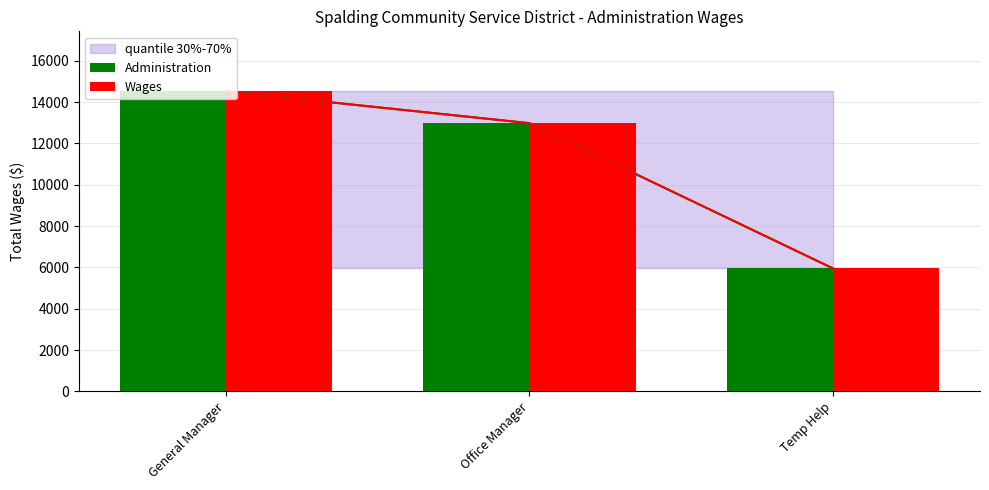

Reading left to right, extract all data points from this chart.

Administration: General Manager=14519	Office Manager=12978	Temp Help=5952
Wages: General Manager=14519	Office Manager=12978	Temp Help=5952